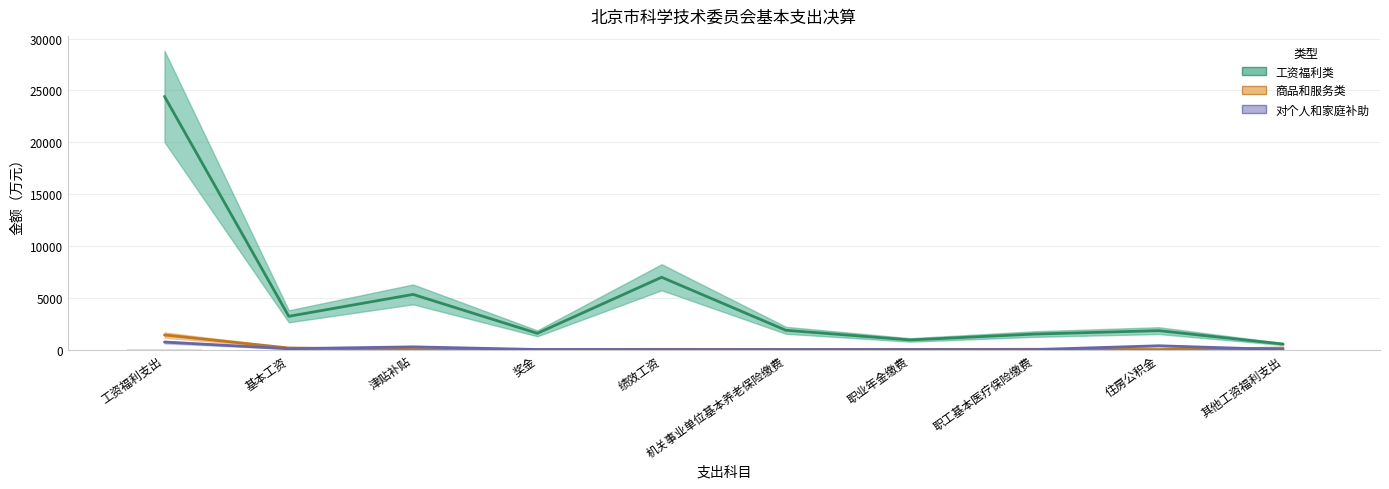

Reading left to right, transcribe all the data shown in this chart.

工资福利类: 24425.7	3209.2	5323.3	1567.6	6977.8	1861.2	930.8	1495.8	1827.5	533.1
商品和服务类: 1410.5	155.9	7.9	0.7	24.9	10.5	8.5	29.3	5.1	148.4
对个人和家庭补助: 724.5	83.1	264.2	8.8	0.0	0.0	0.0	0.0	368.5	0.0